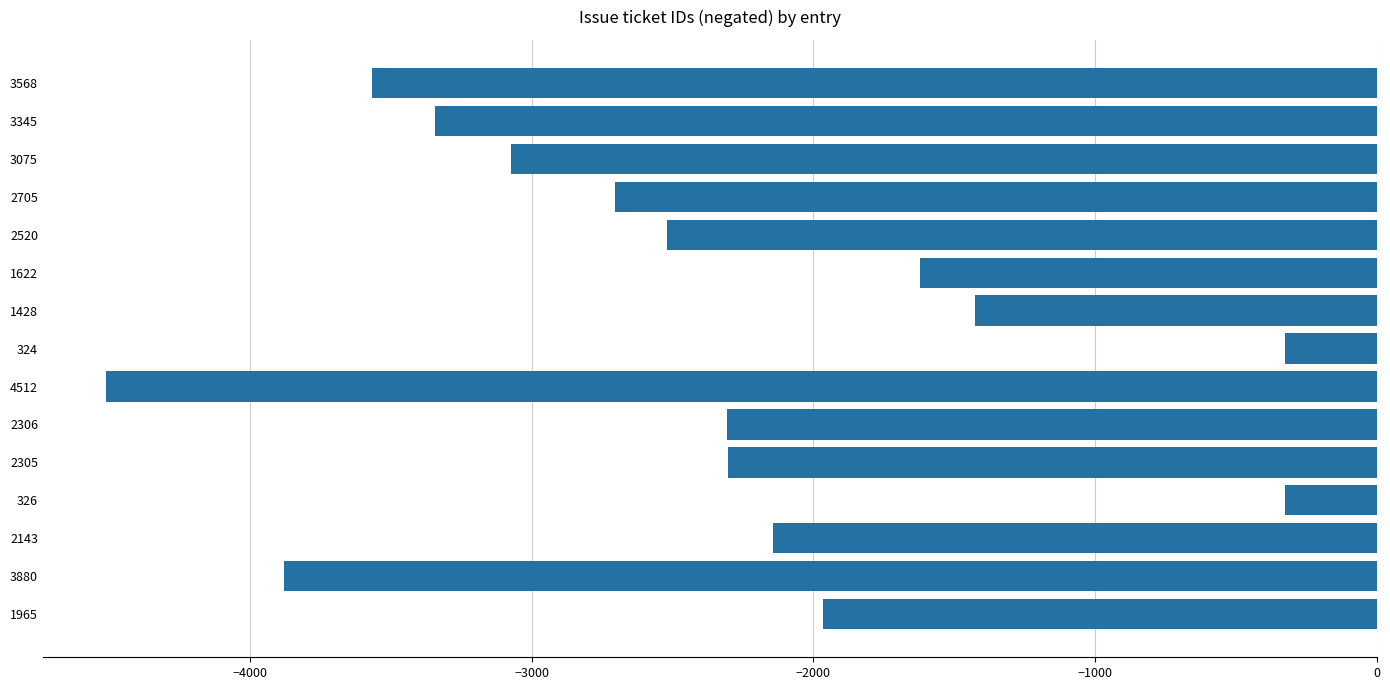

Is it true that the value at 3075 is -4624?

False